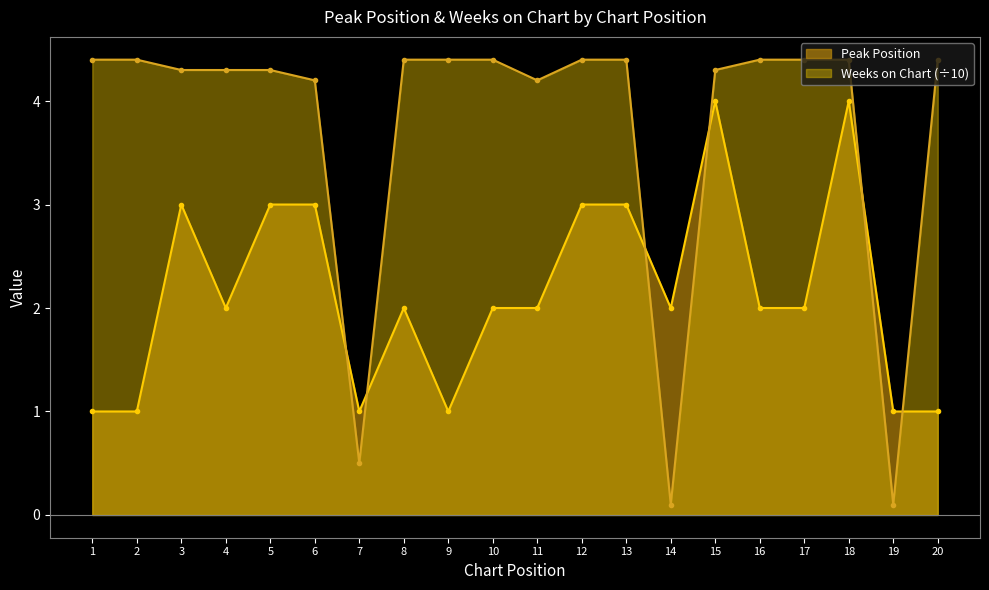

What is the difference between the Weeks on Chart values at 2 and 14?

4.3